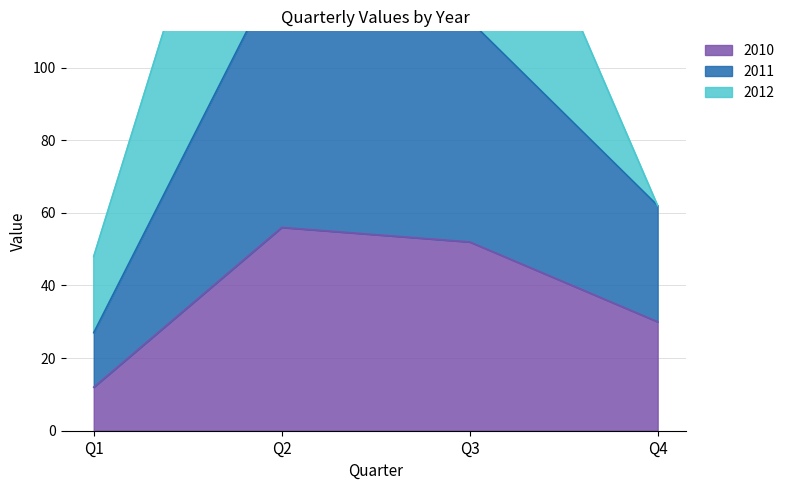

At which label is 2010 closest to 34?

Q4